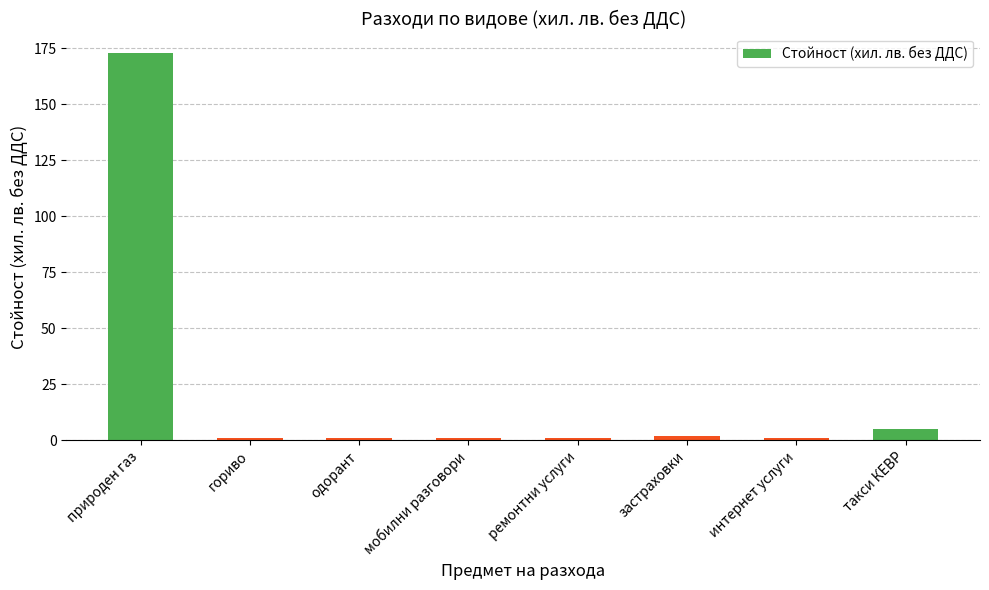

What is the change in value from природен газ to такси КЕВР?

-168